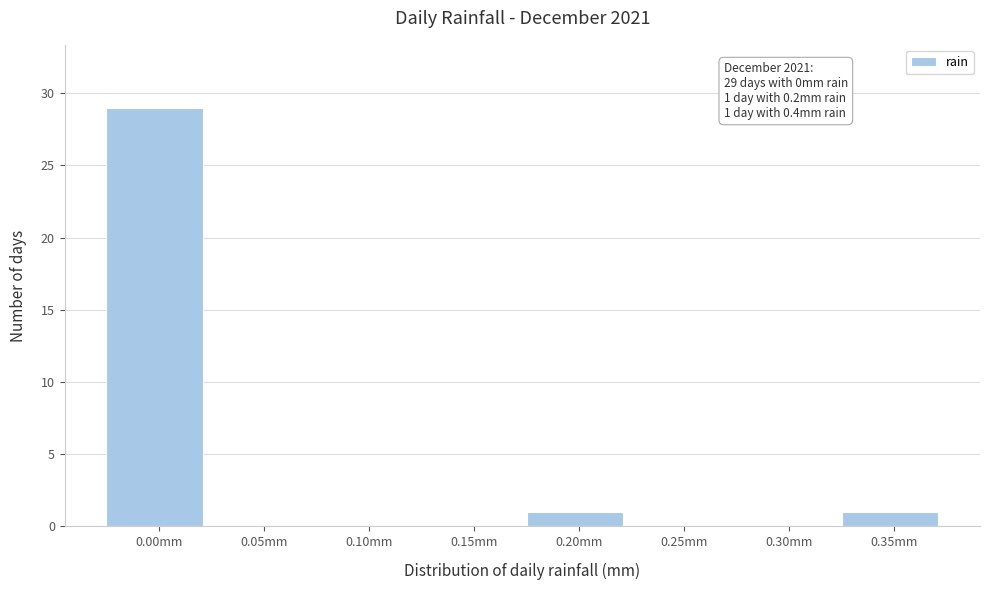

Reading left to right, extract all data points from this chart.

0.00mm=29	0.05mm=0	0.10mm=0	0.15mm=0	0.20mm=1	0.25mm=0	0.30mm=0	0.35mm=1